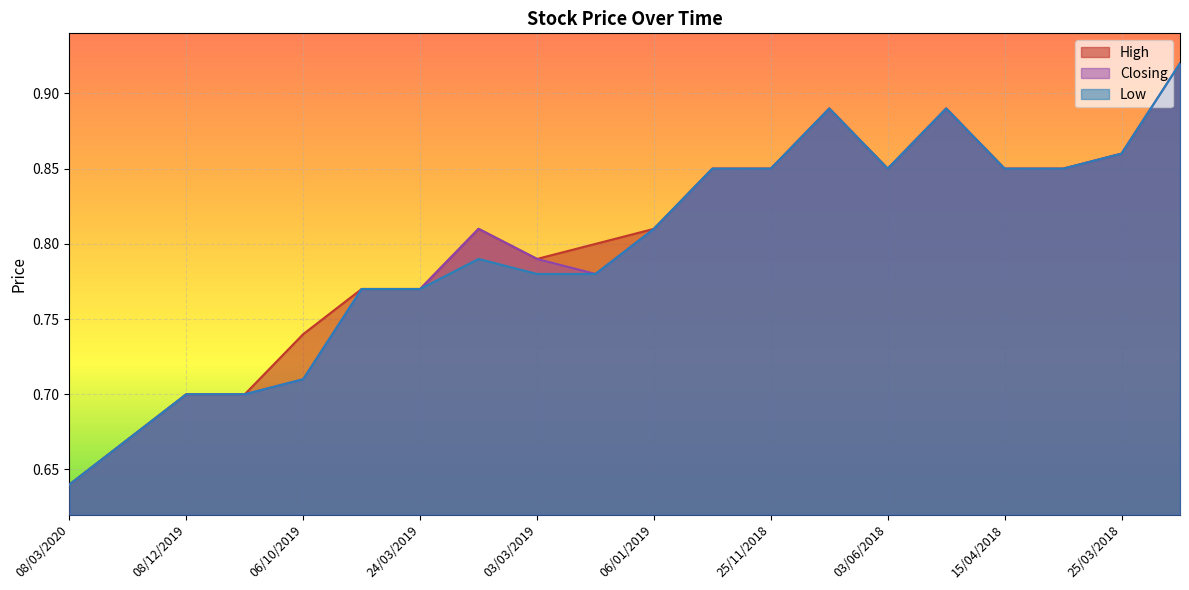

At which category is the sum across all series the highest?

04/03/2018